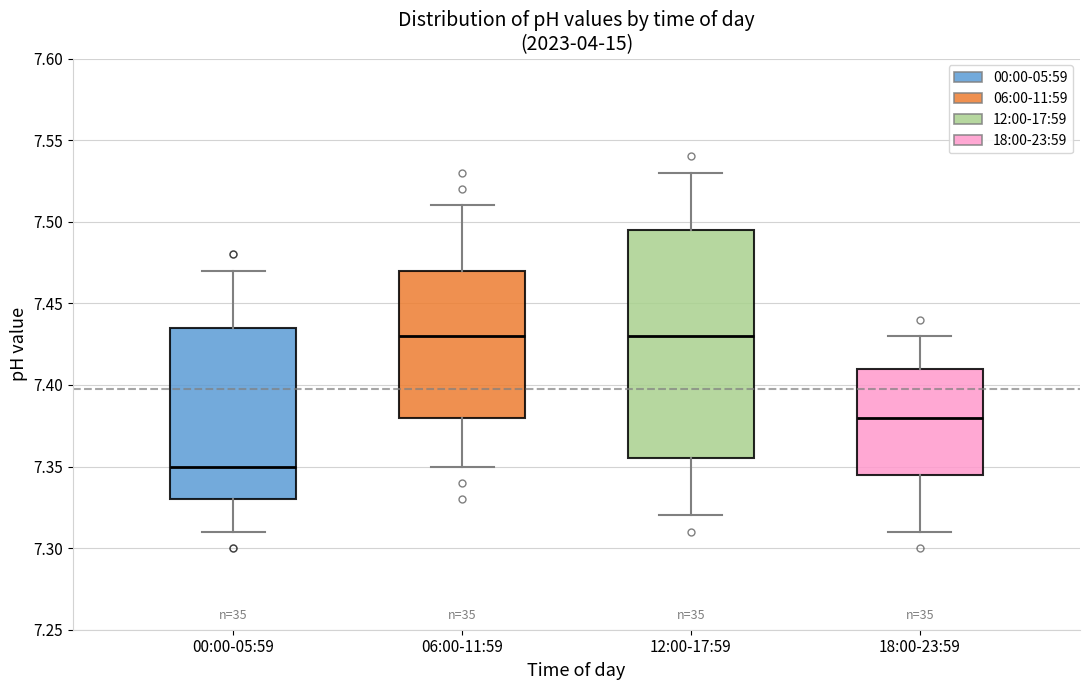

Reading left to right, transcribe this box plot: for each box, give where its median line is, the range the box spans, and where its two whiskers end, as read against the y-axis. The values are not printed on the chart, so give them approximately, as read against the axis.

00:00-05:59: median 7.350, box 7.330 to 7.435, whiskers 7.310 to 7.470
06:00-11:59: median 7.430, box 7.380 to 7.470, whiskers 7.350 to 7.510
12:00-17:59: median 7.430, box 7.355 to 7.495, whiskers 7.320 to 7.530
18:00-23:59: median 7.380, box 7.345 to 7.410, whiskers 7.310 to 7.430